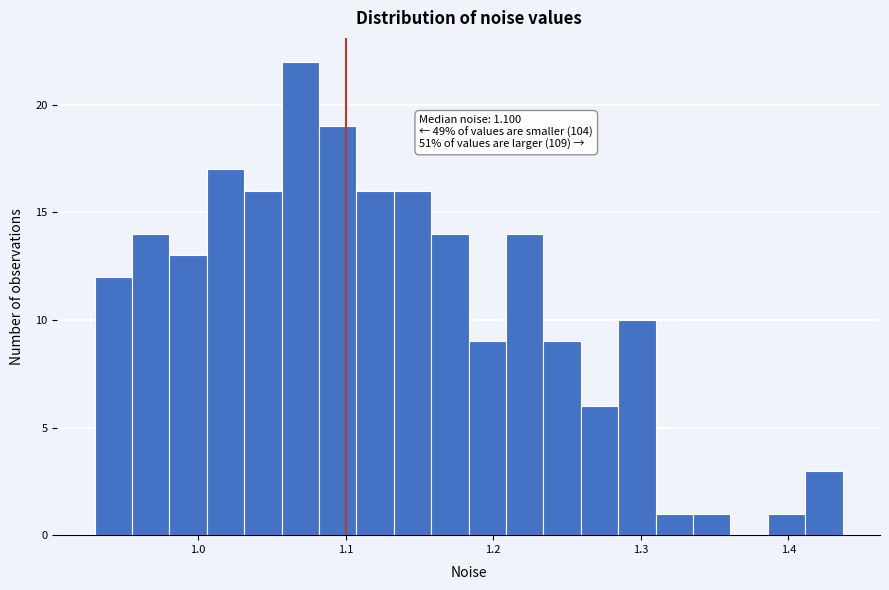

Read against the x-axis, roughly where is the centre of the tallest bar?

1.07